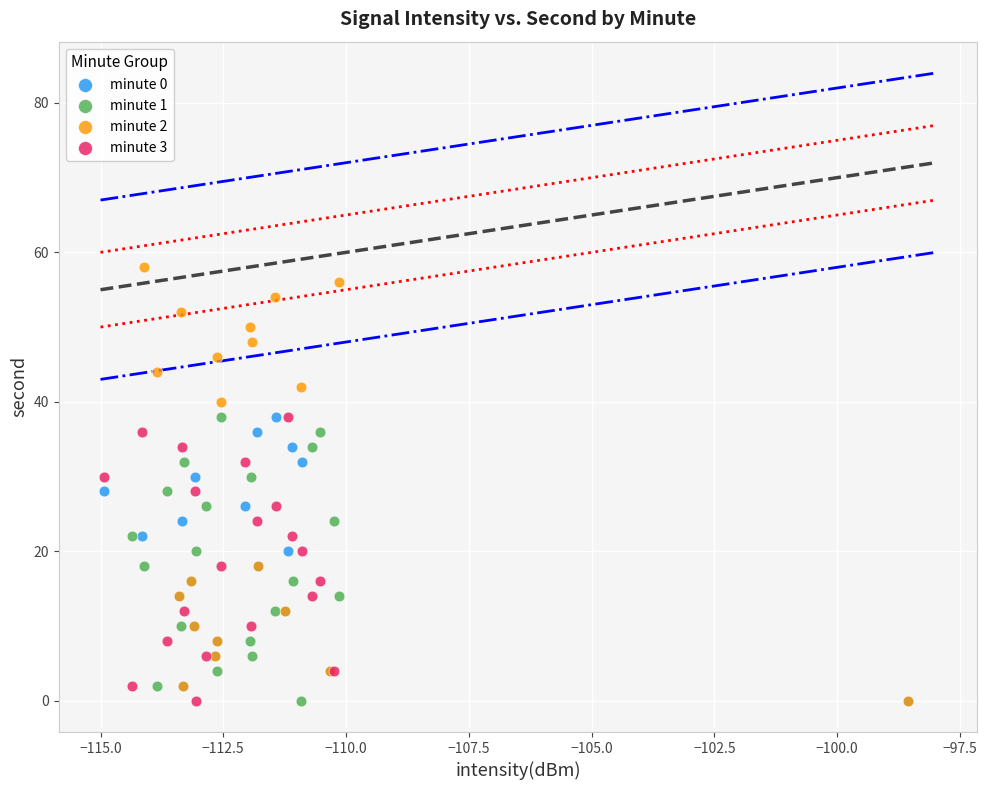

What are all the series names shown in the legend?

minute 0, minute 1, minute 2, minute 3